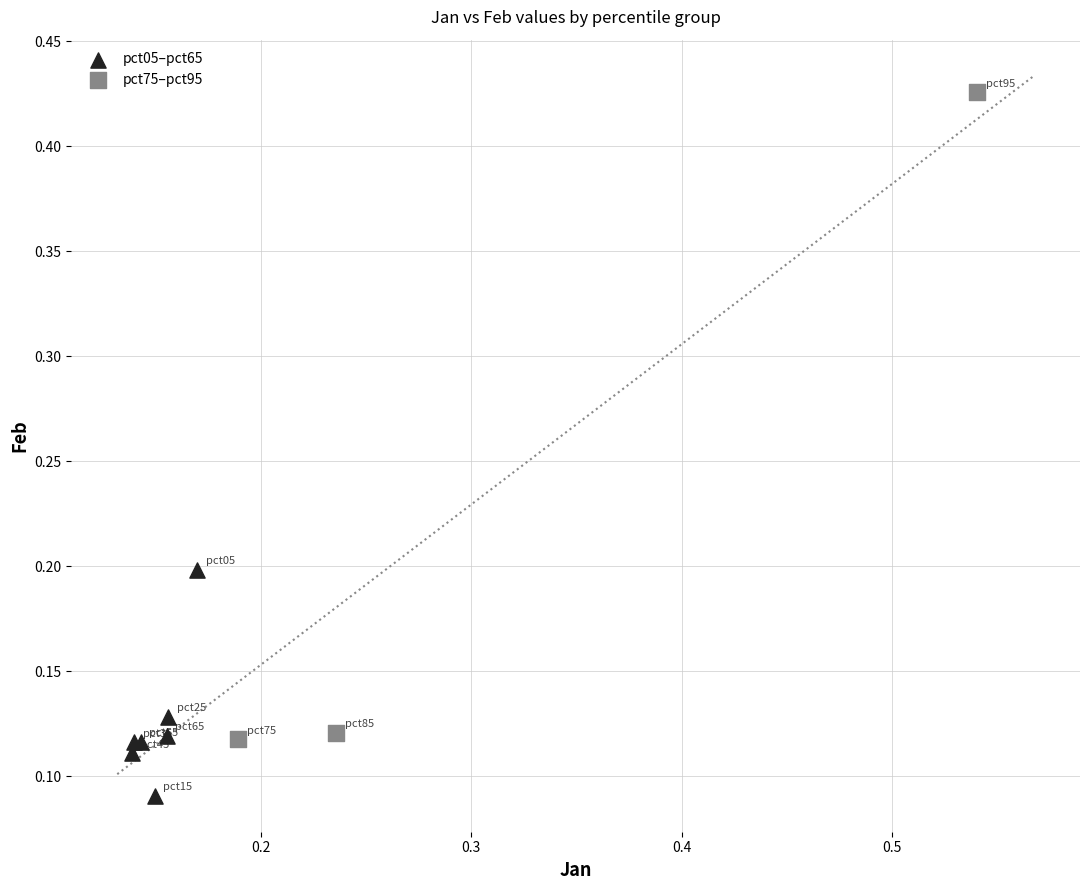

Which series has the largest Y range (max minus min)?

pct75–pct95